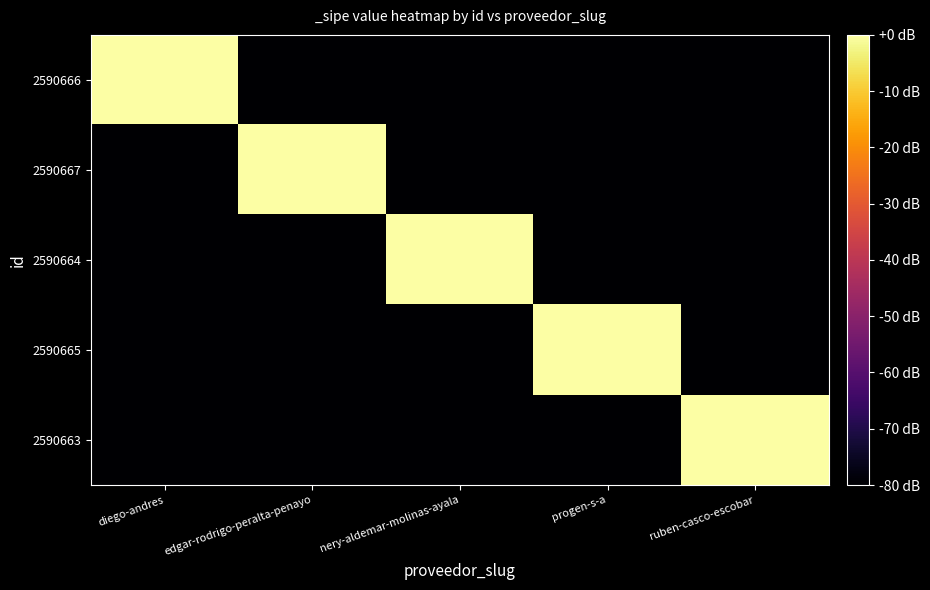

What is the total value across all series at ruben-casco-escobar?

-320